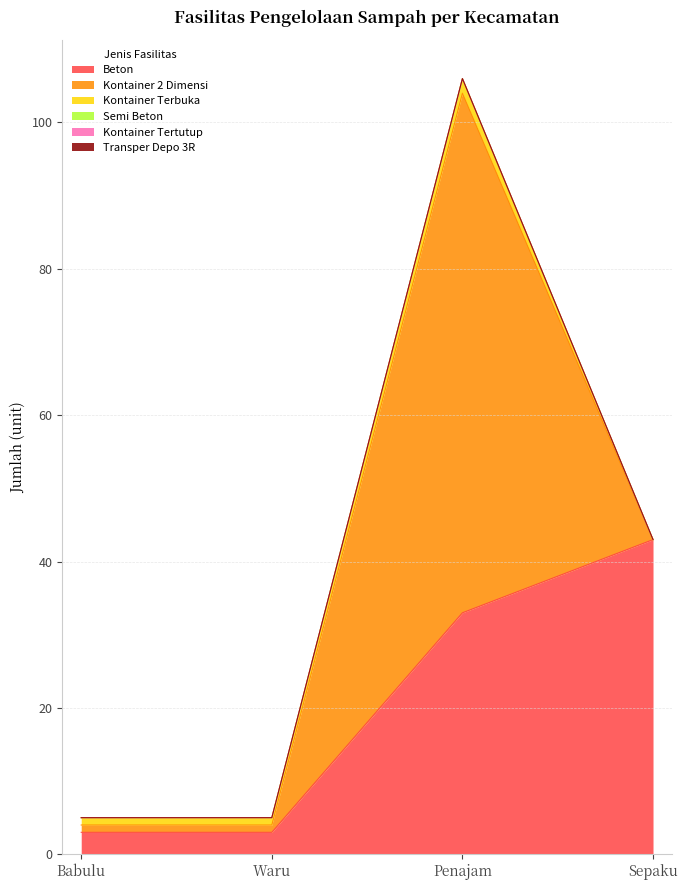

Between Waru and Penajam, which is larger?

Penajam